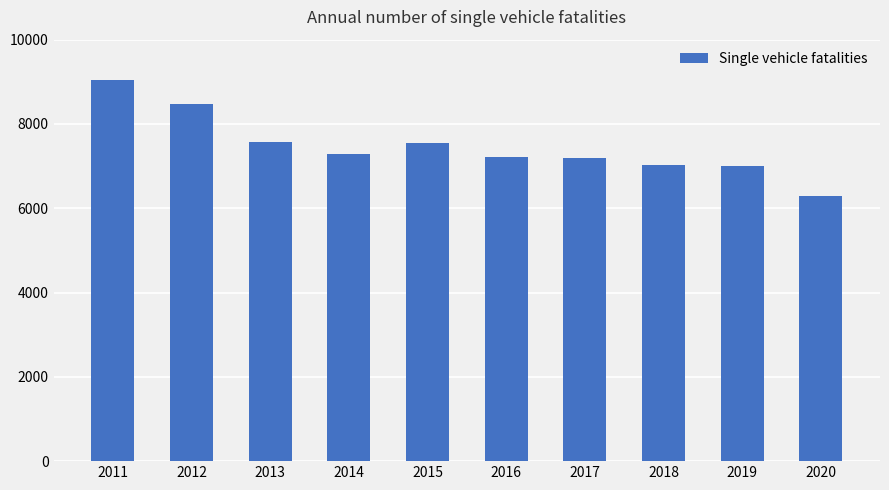

What is the smallest value displayed?

6296